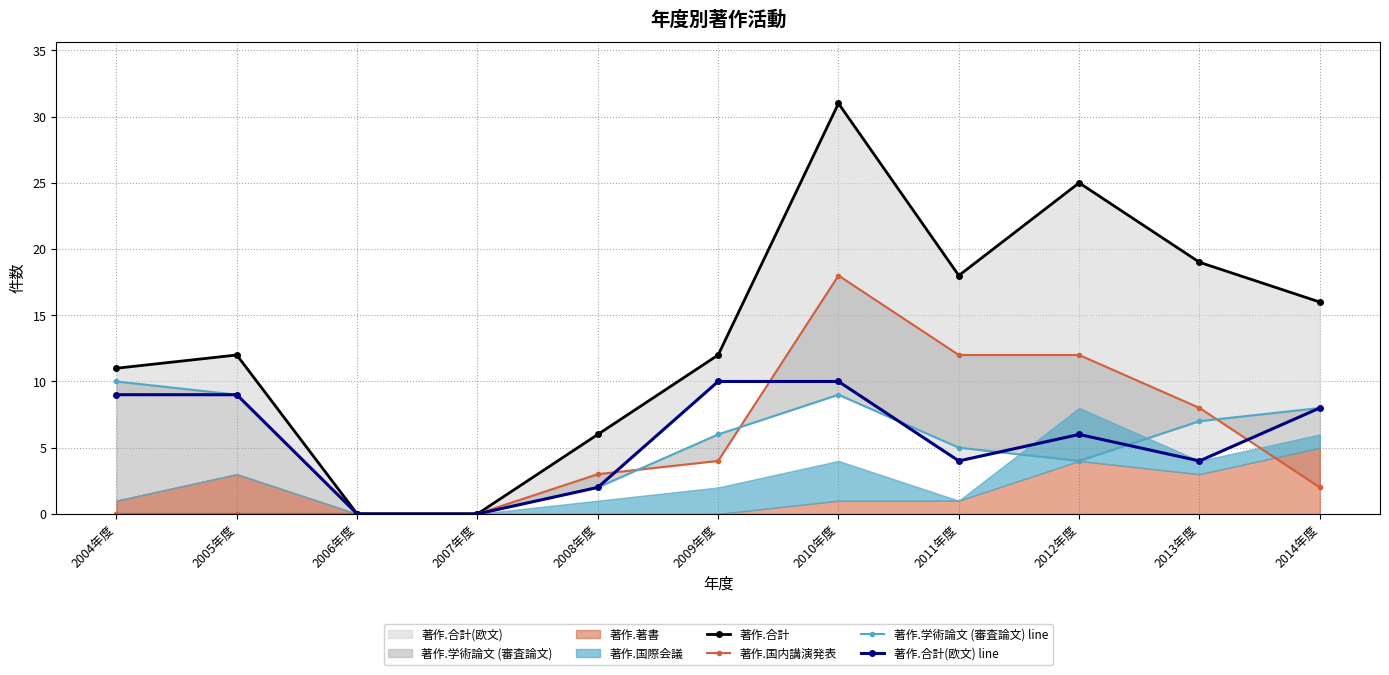

How many values in the 著作.合計(欧文) line series are below 6?

5